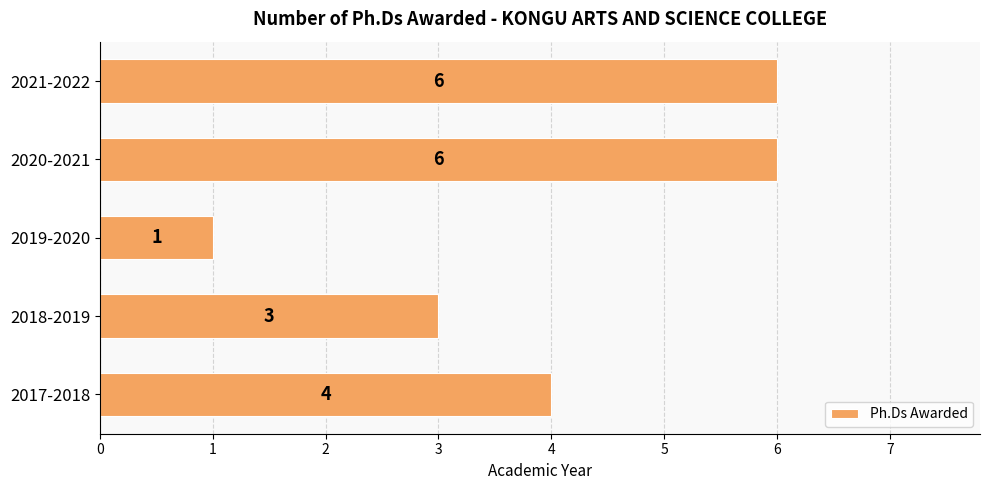

What is the difference between the maximum and minimum values?

5